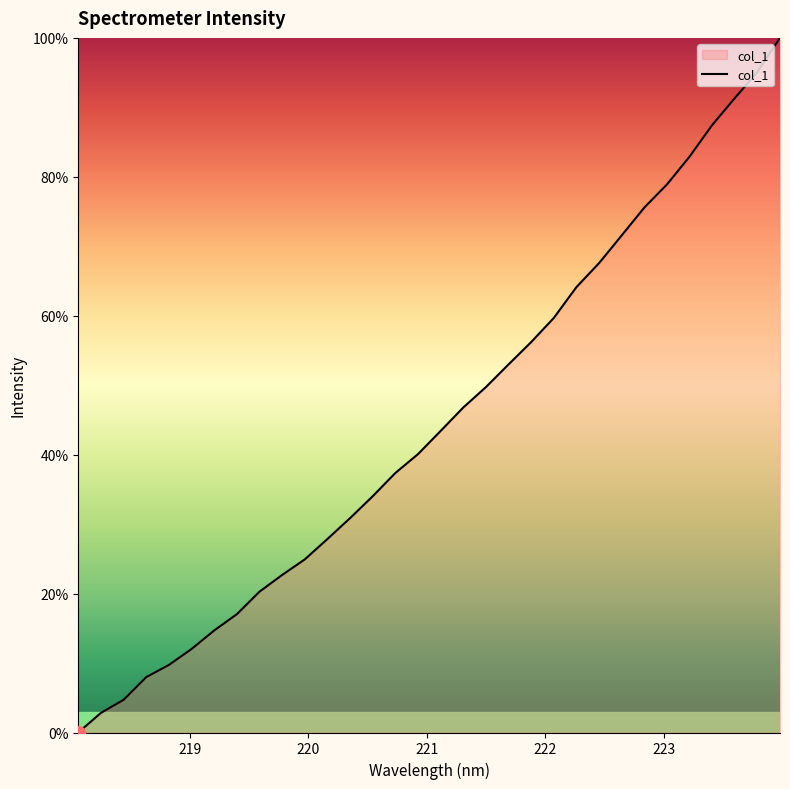

What is the maximum value shown in the chart?

100.0